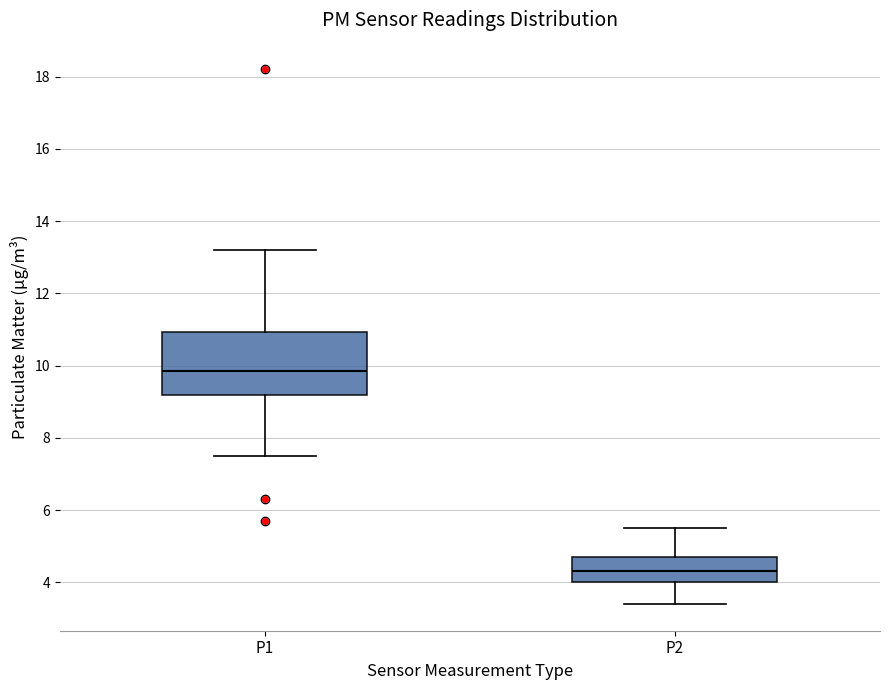

Which box has the highest median line?

P1